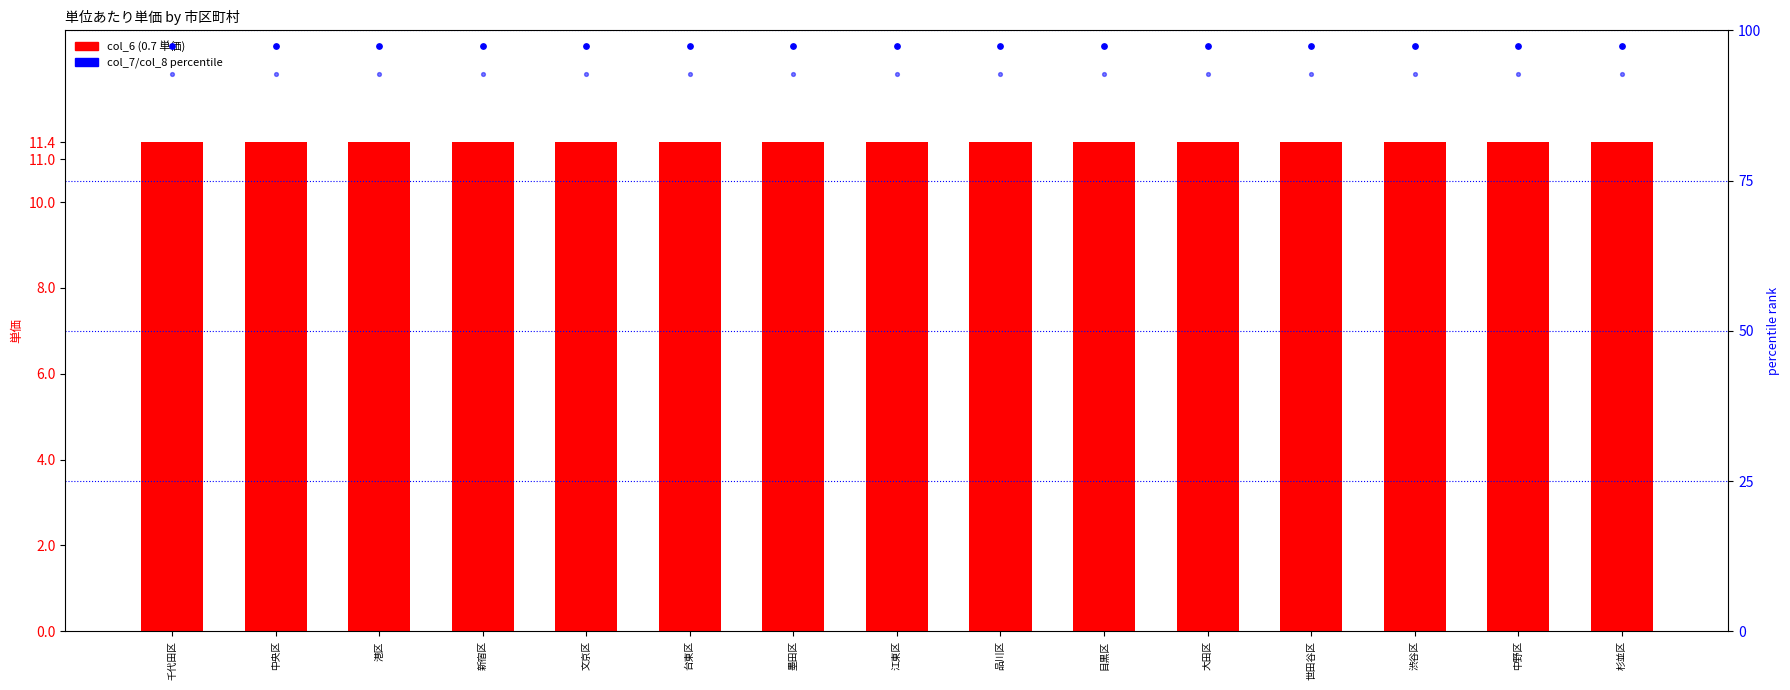

At which category is the sum across all series the highest?

千代田区